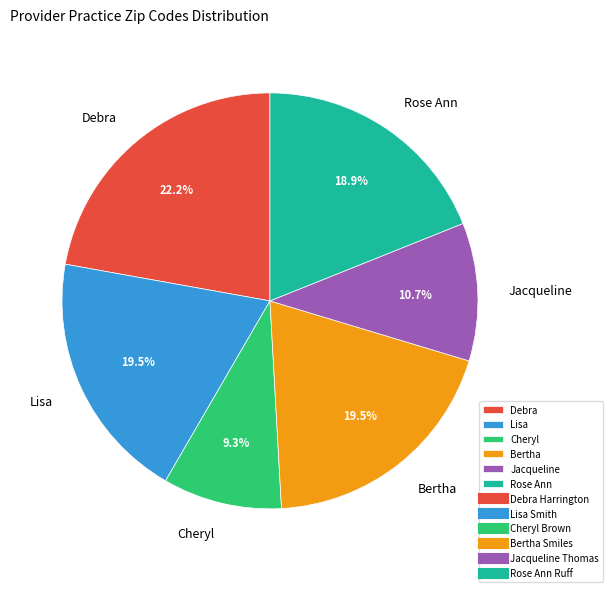

Count the number of slices in the pie.

6